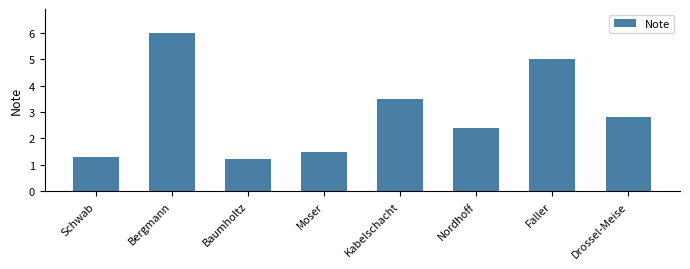

What is the maximum value shown in the chart?

6.0